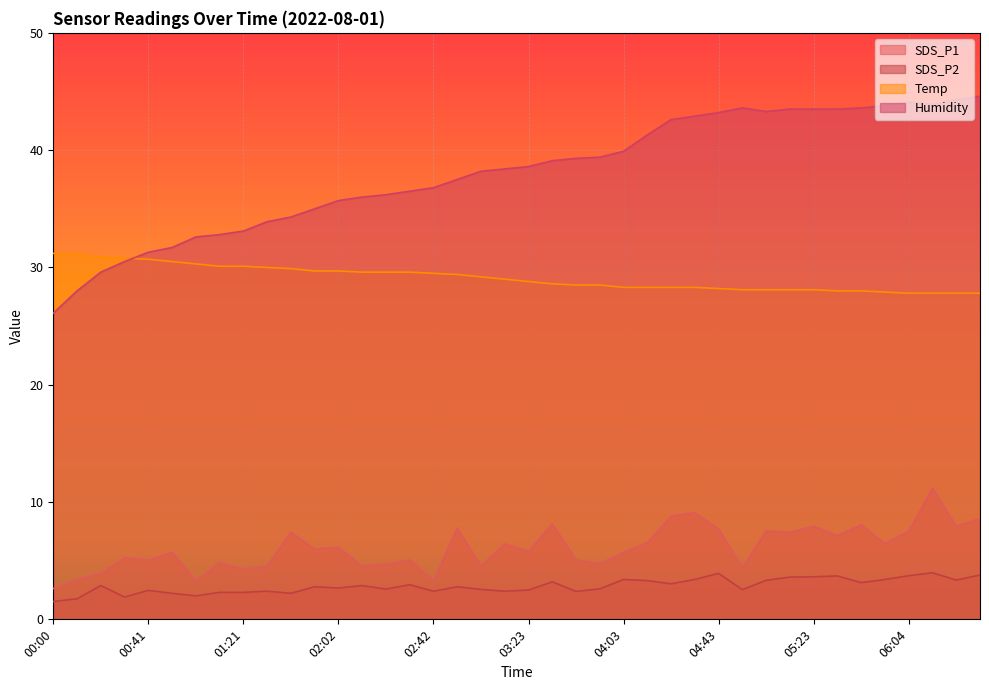

Is it true that Humidity equals 38.6 at 03:23?

True